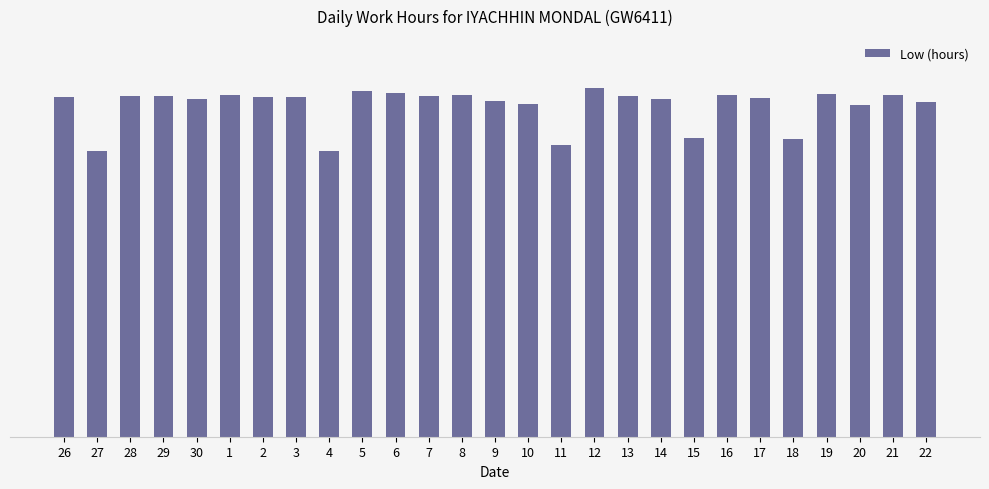

Does the chart contain any negative values?

No